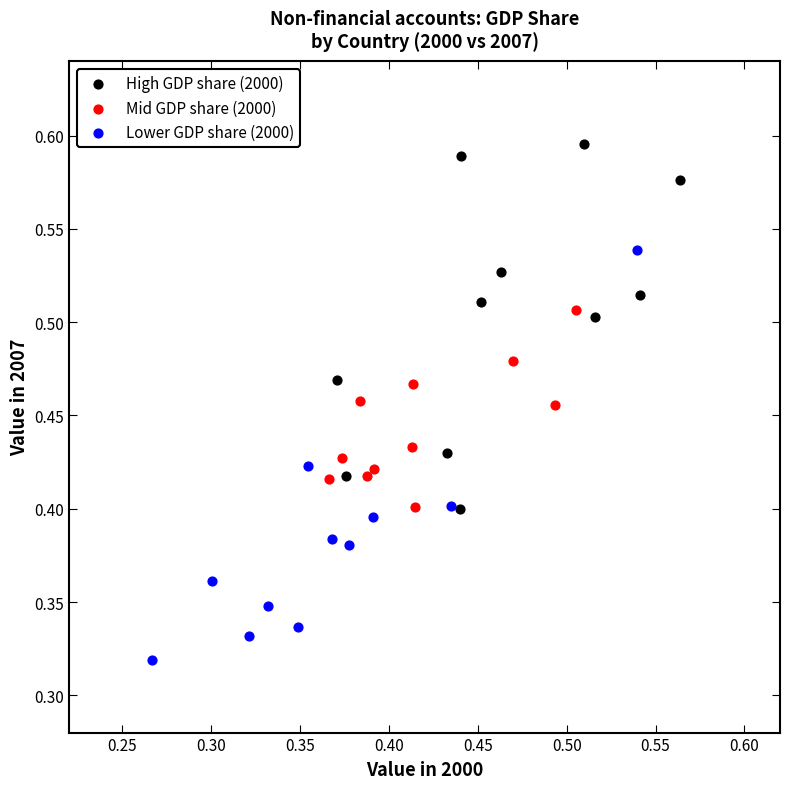

Which series contains the highest Y value?

High GDP share (2000)